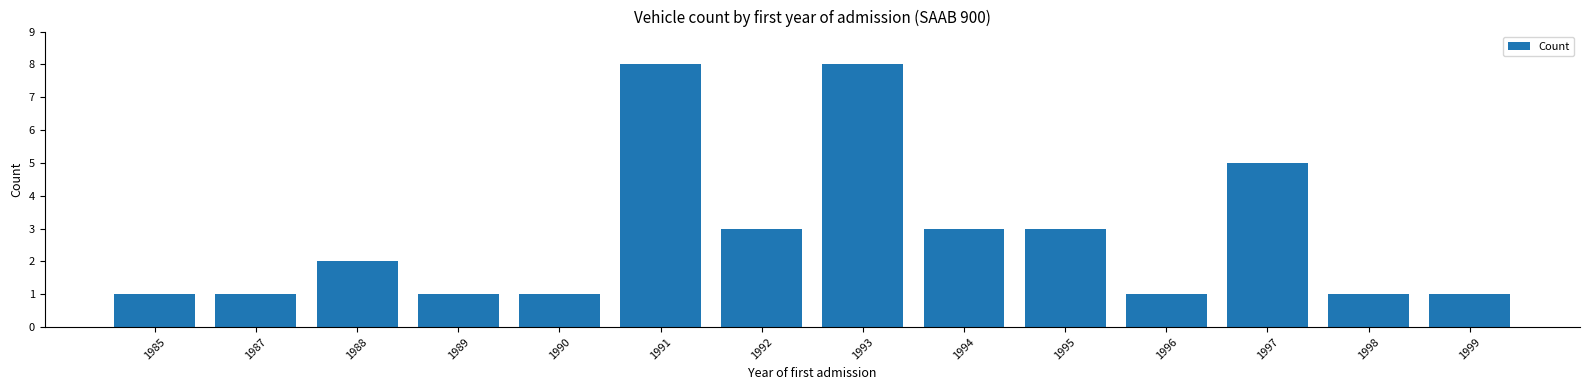

What is the greatest value displayed?

8